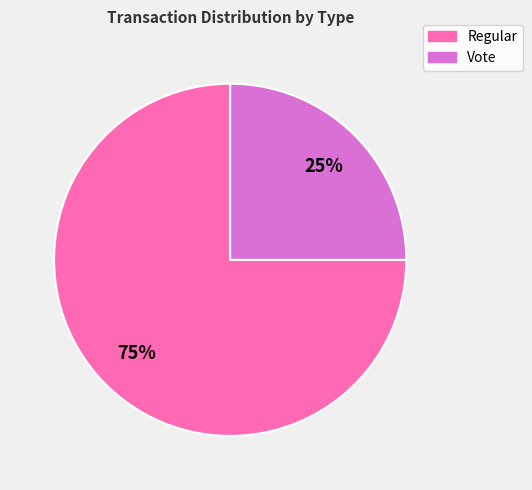

To the nearest percent, what is the difference between the Vote and Regular slice percentages?

50%